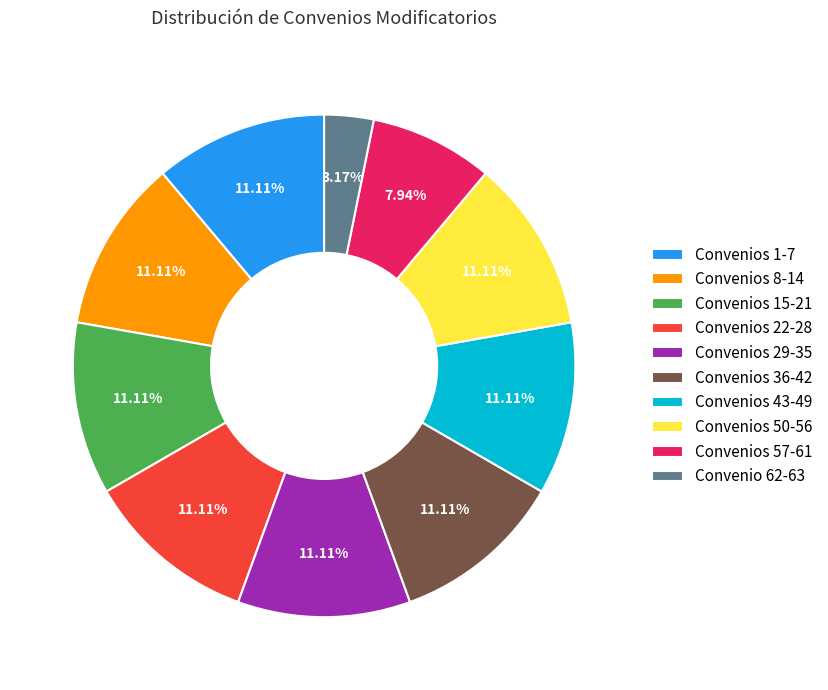

Combined, do Convenios 57-61 and Convenios 15-21 account for over 50%?

No